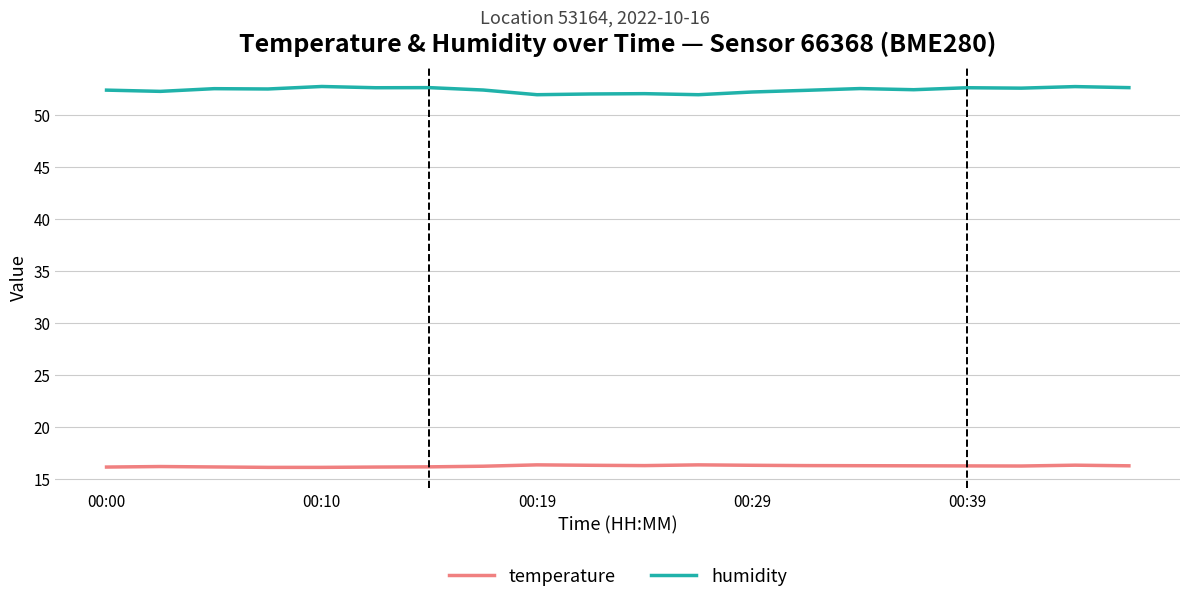

Which series has the largest range (max minus min)?

humidity